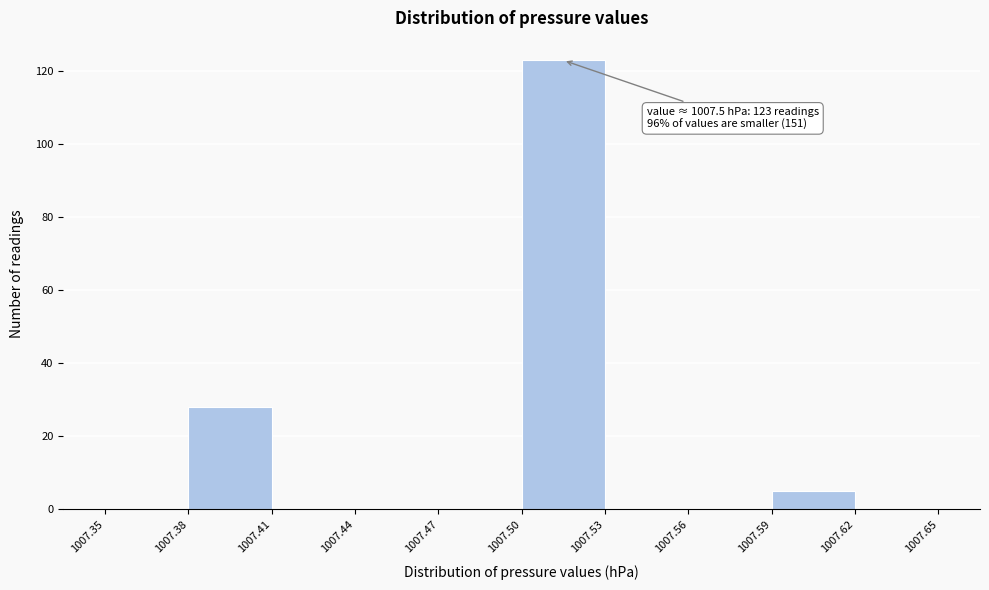

Over which range of the x-axis is the bar tallest?

1007.50 to 1007.53